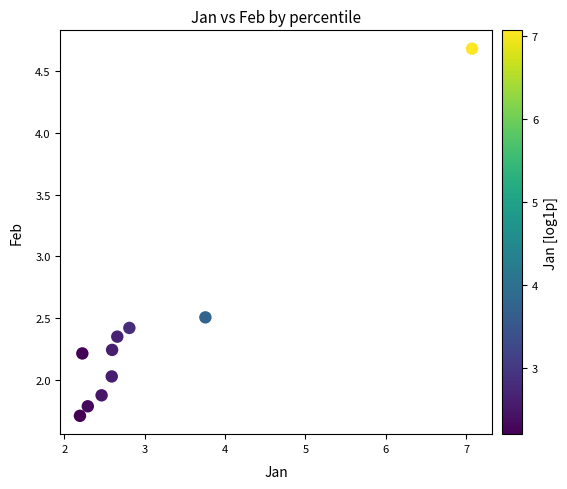

What Y value in the scatter plot is closest to 3?

2.5